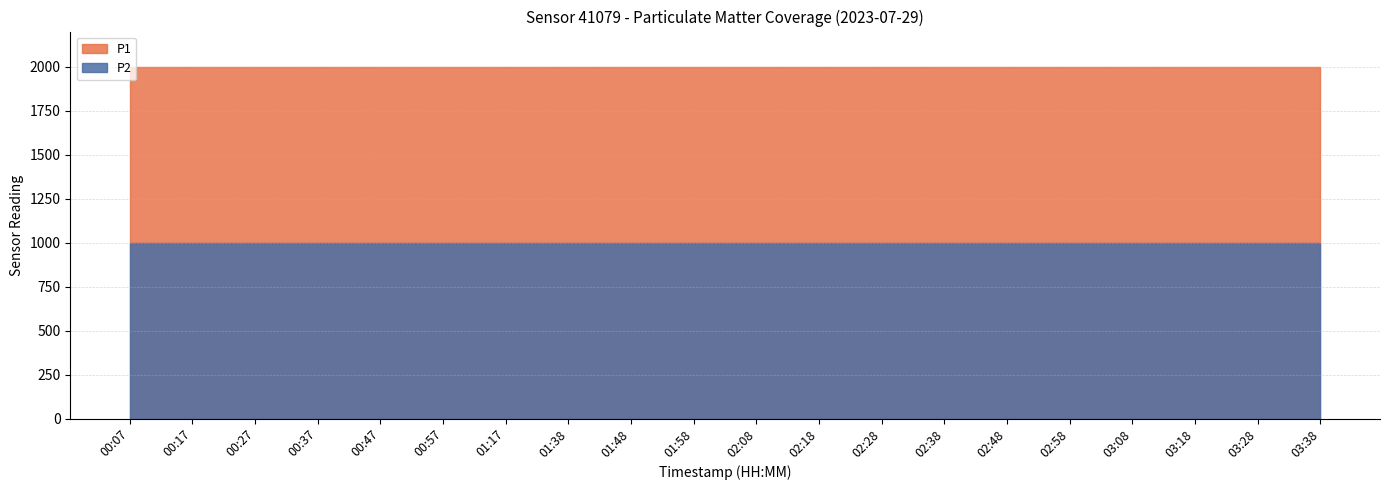

Does the chart have visible grid lines?

Yes